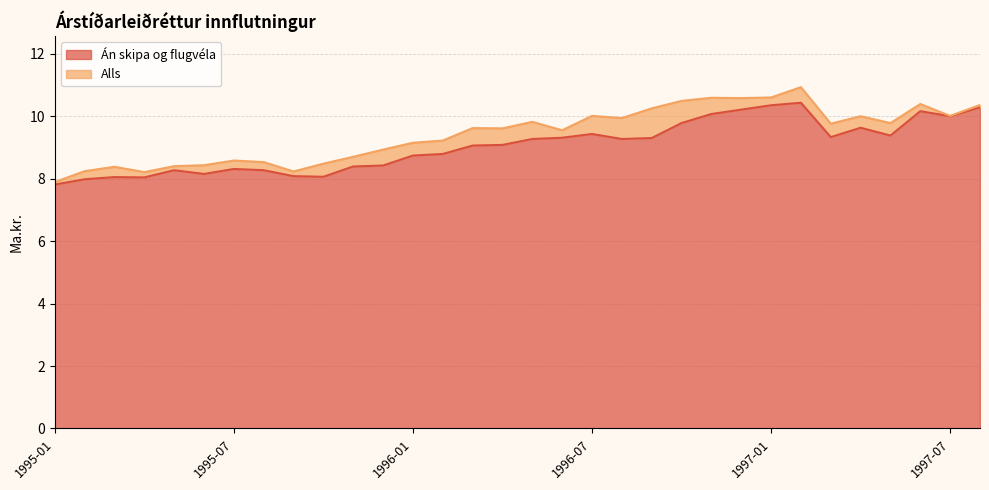

True or false: Alls and Án skipa og flugvéla intersect in this chart.

False